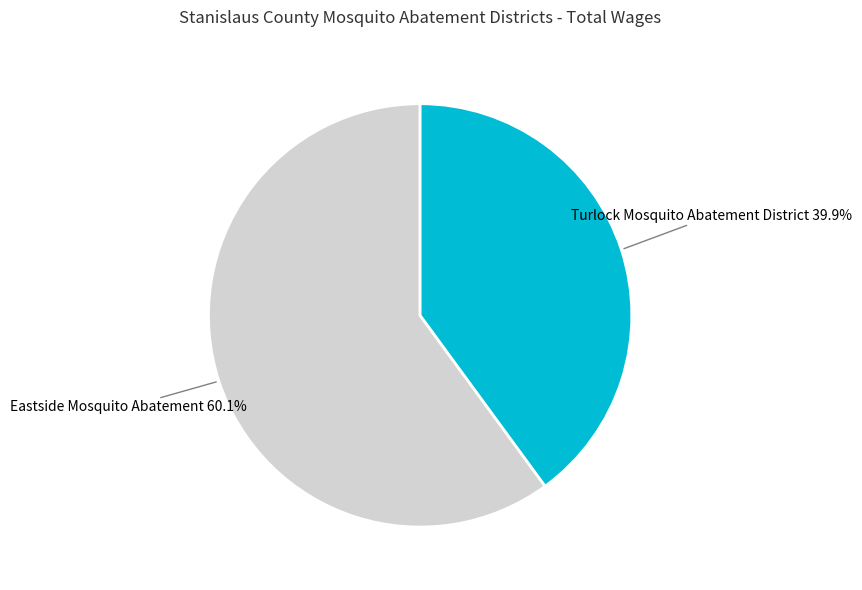

To the nearest percent, what percentage of the pie is Turlock Mosquito Abatement District?

40%